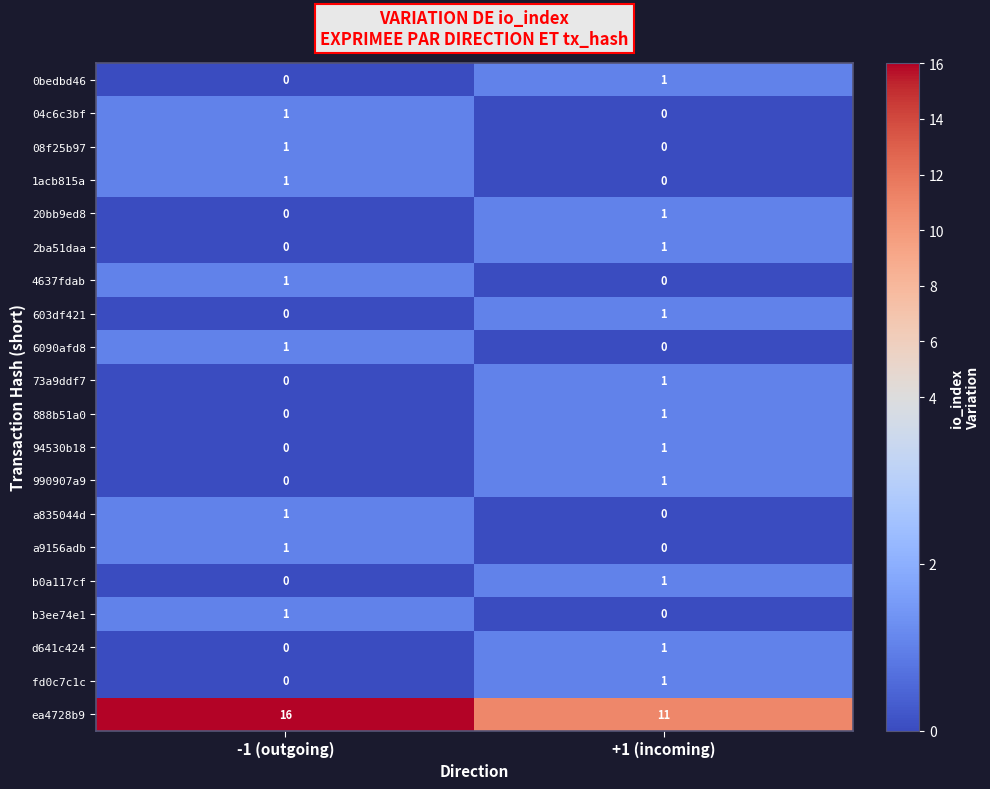

At which category does the chart reach its peak across all series?

-1 (outgoing)